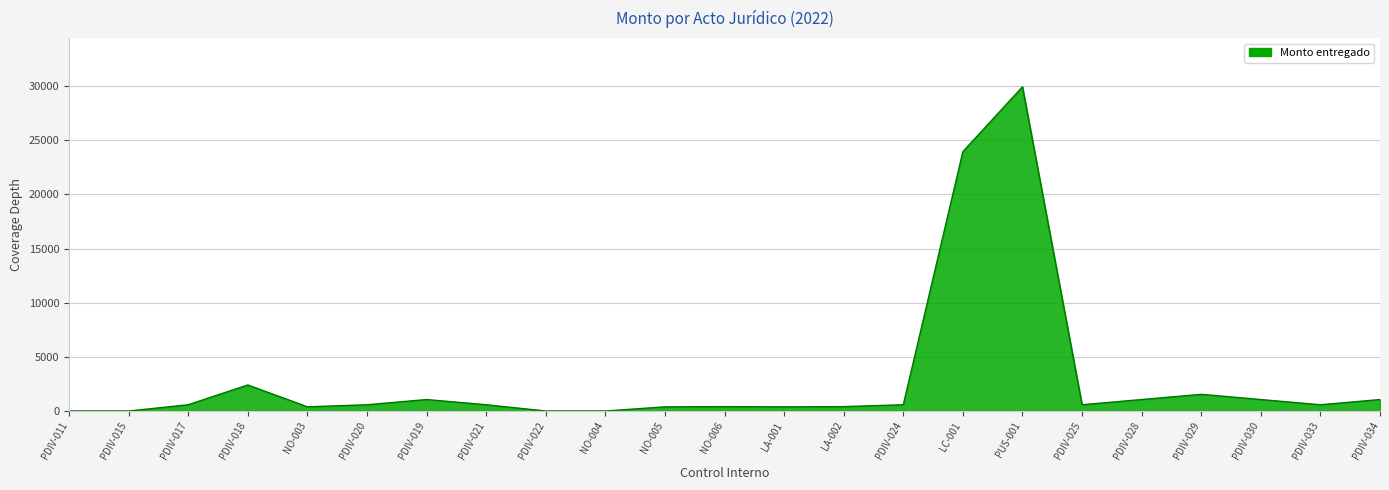

What is the difference between the maximum and minimum values?

29940.4